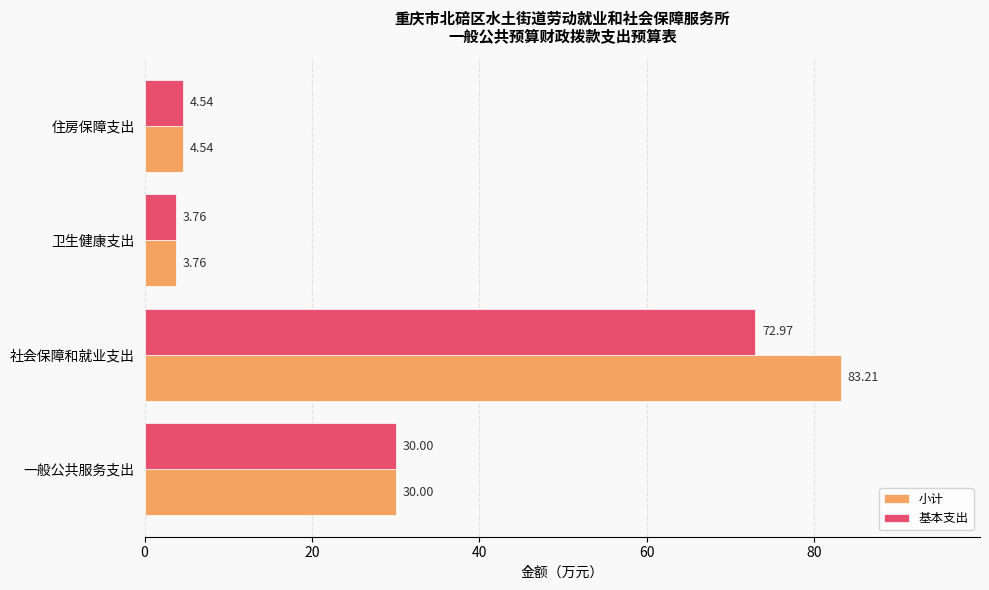

How many data points in 小计 are less than 30?

2